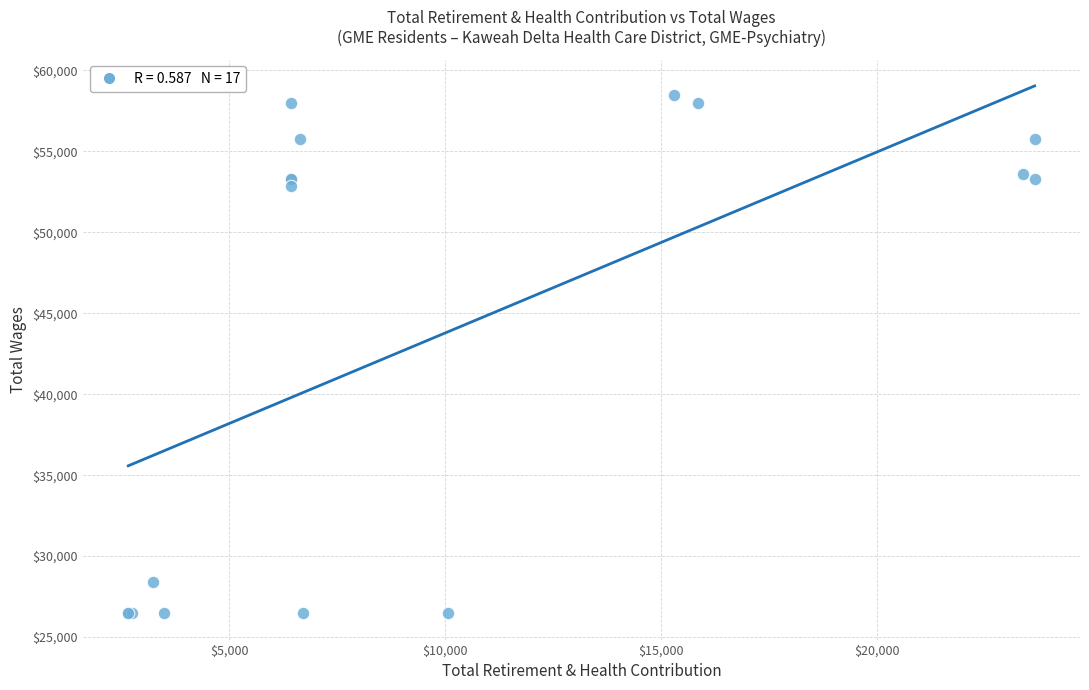

What Y value in the scatter plot is closest to 42471?

52853